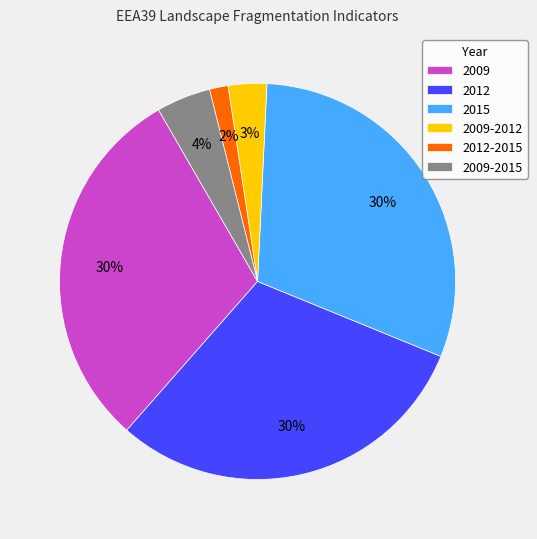

To the nearest percent, what percentage of the pie is 2012-2015?

2%